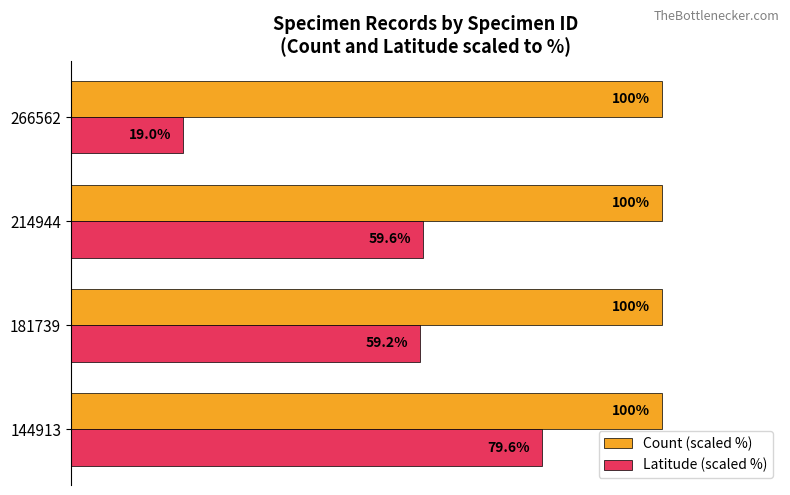

Which series has the largest total across all categories?

Count (scaled %)